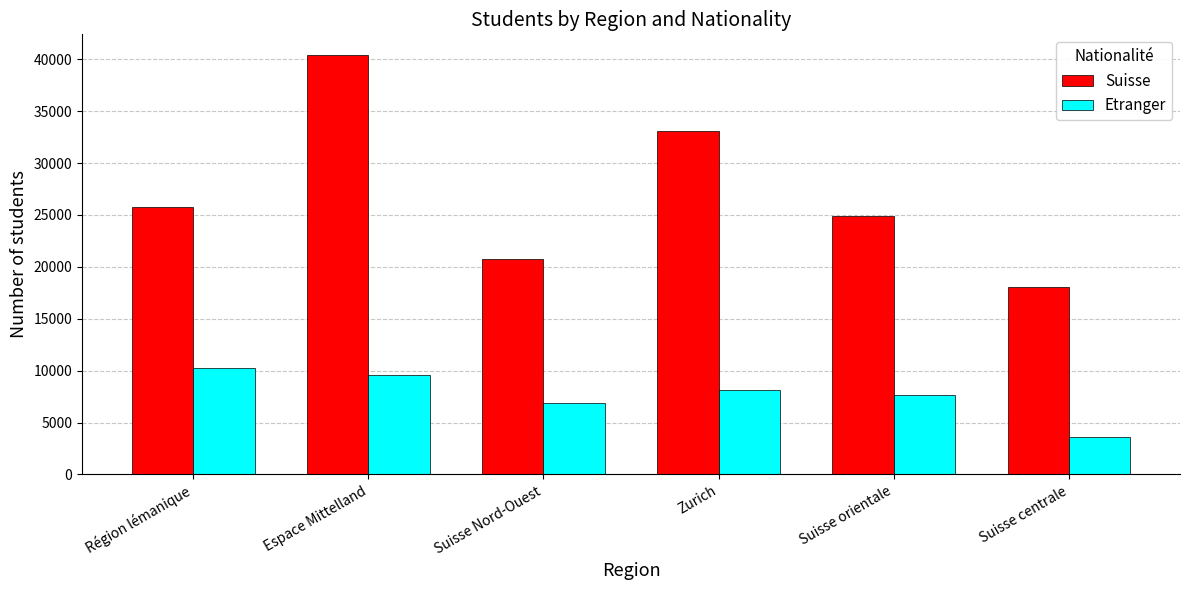

Is it true that Suisse equals 26744 at Suisse centrale?

False